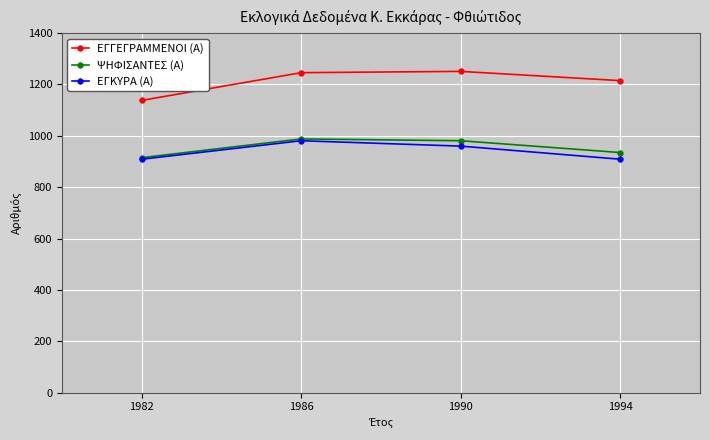

Is it true that ΨΗΦΙΣΑΝΤΕΣ (Α) equals 345 at 1990?

False